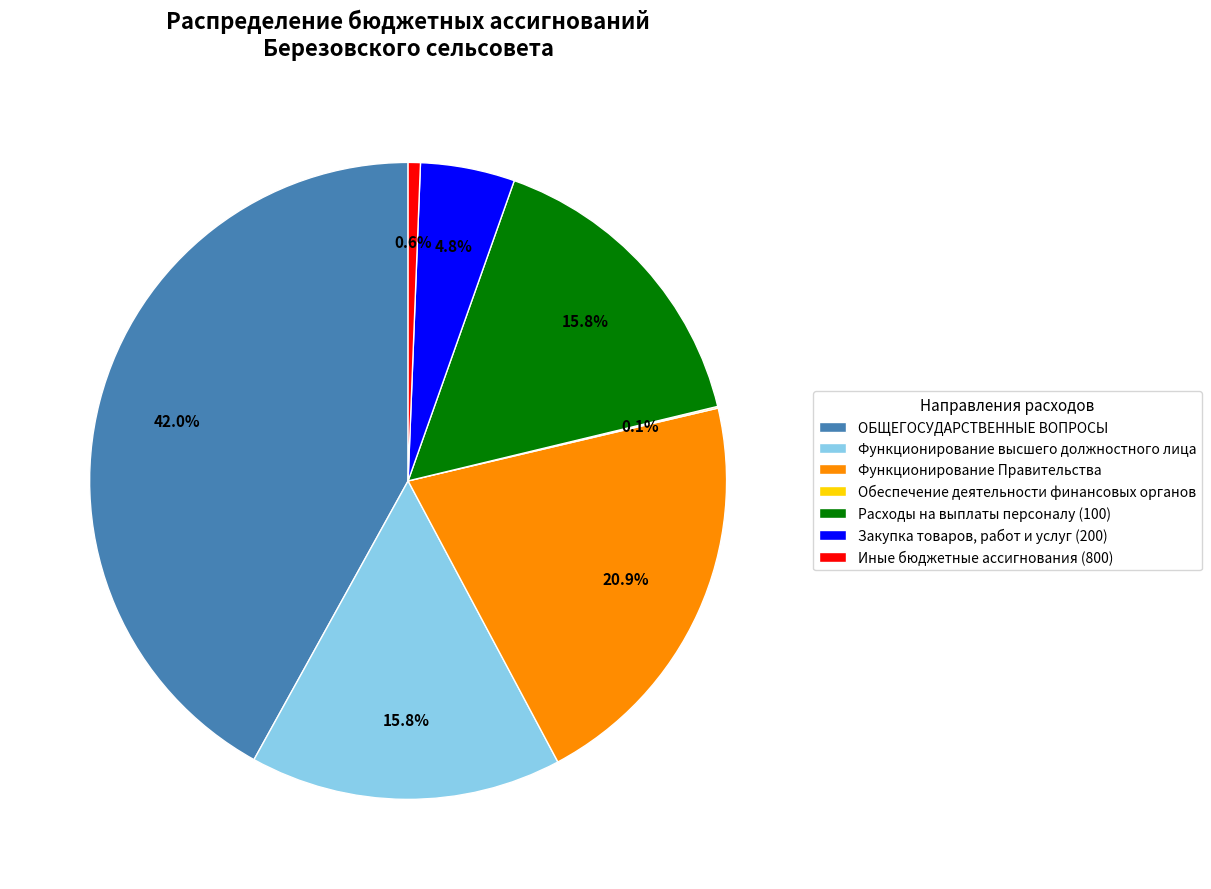

Combined, do Иные бюджетные ассигнования (800) and Закупка товаров, работ и услуг (200) account for over 50%?

No